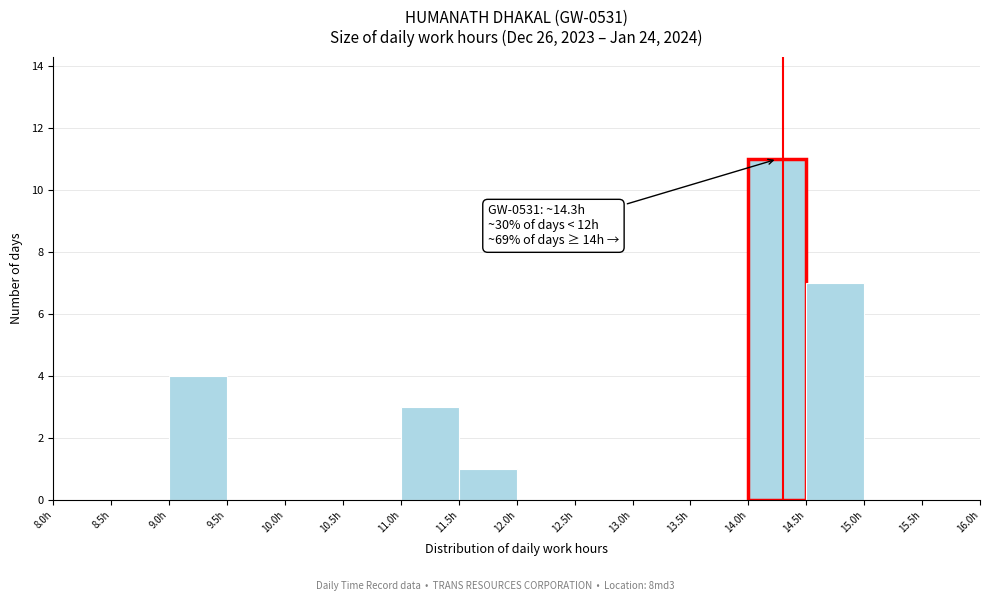

Over which range of the x-axis is the bar tallest?

14.0 to 14.5